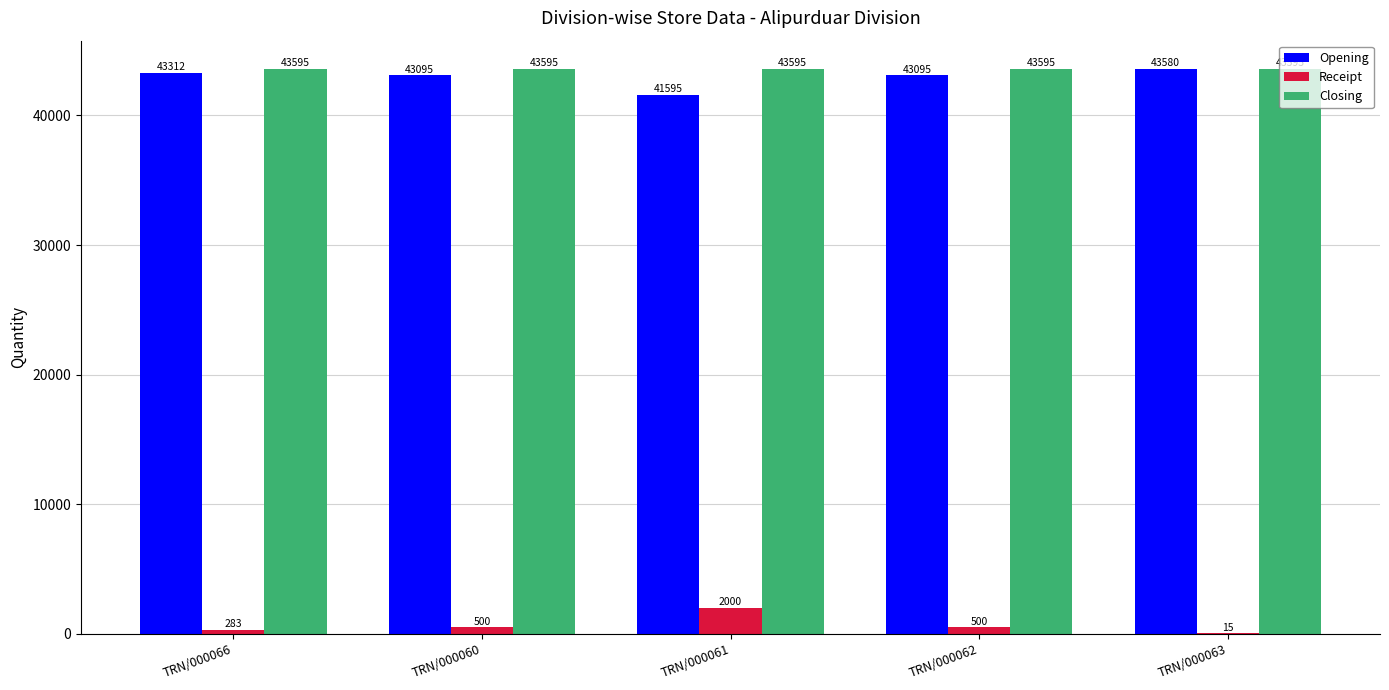

Is the value of Receipt at TRN/000060 greater than the value of Opening at TRN/000060?

No